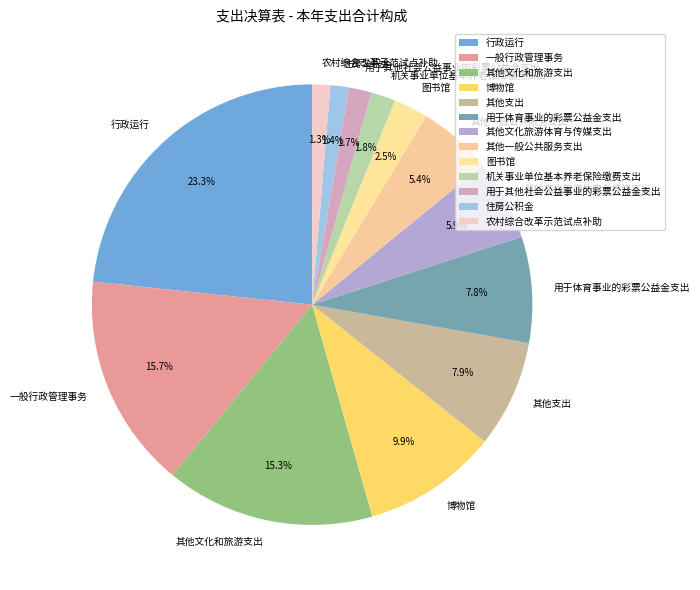

What is the largest slice in the pie chart?

行政运行